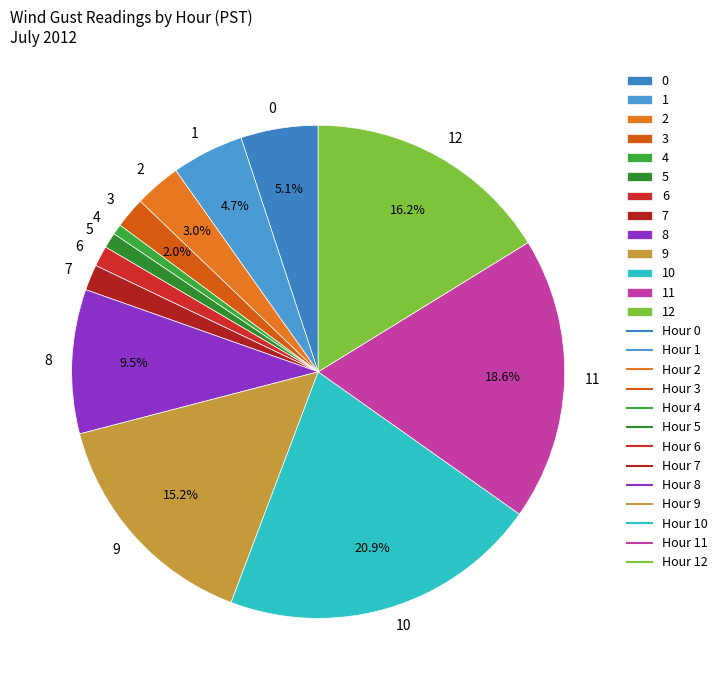

To the nearest percent, what percentage of the pie is 2?

3%